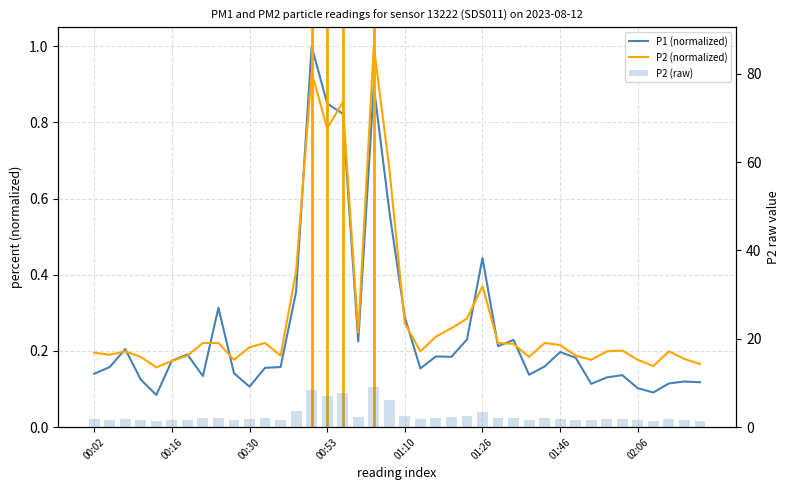

What is the smallest value displayed?

0.1